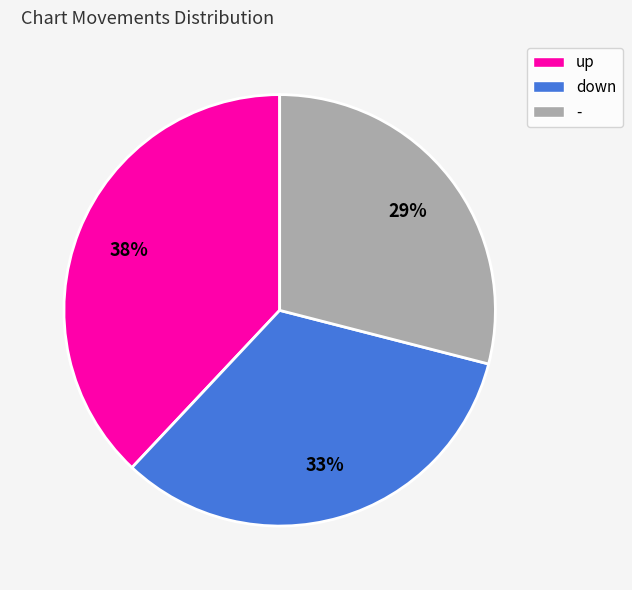

How many segments does this pie chart have?

3